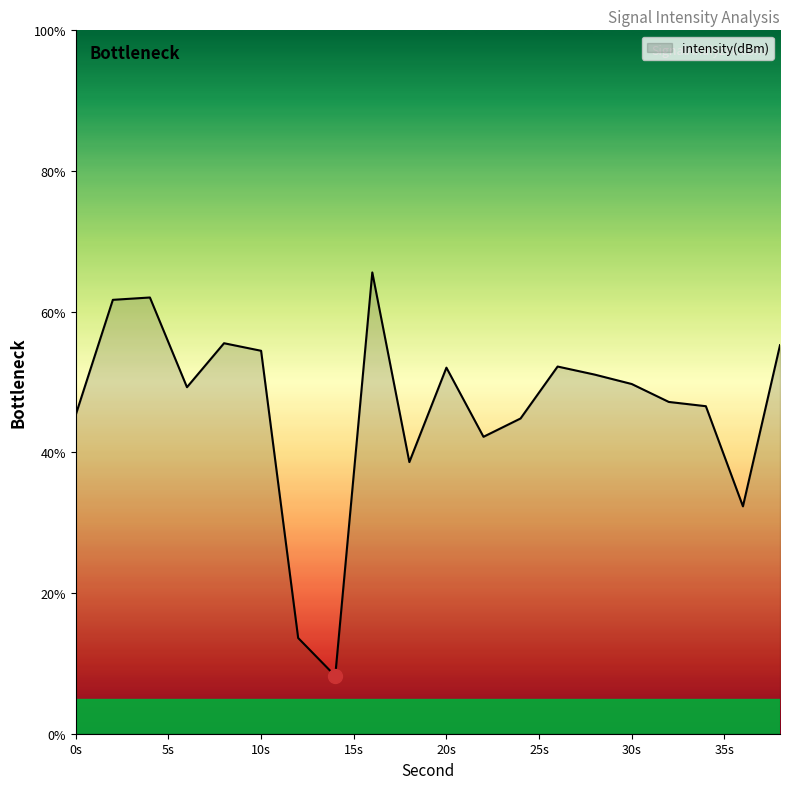

What is the smallest value displayed?

8.2